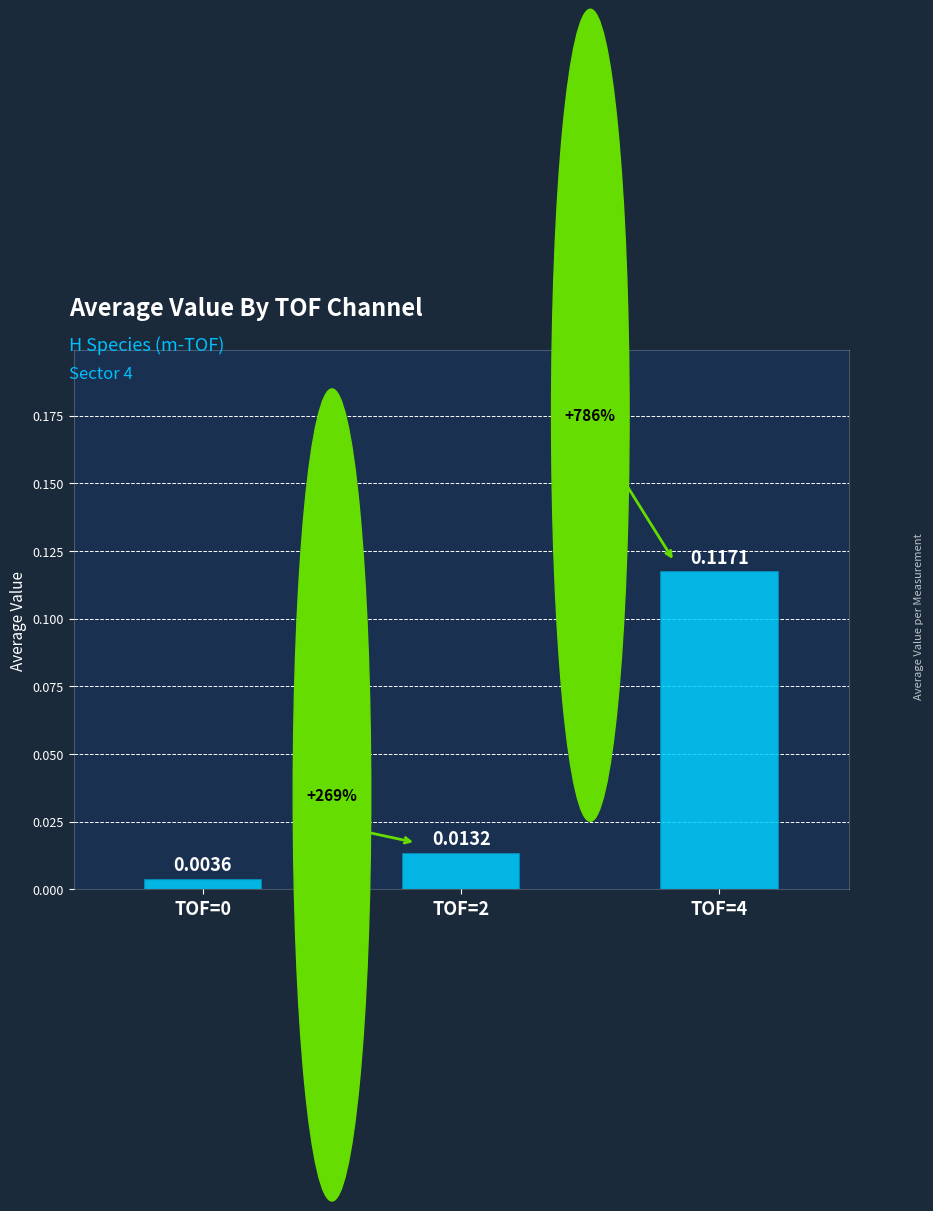

Between TOF=4 and TOF=2, which is larger?

TOF=4